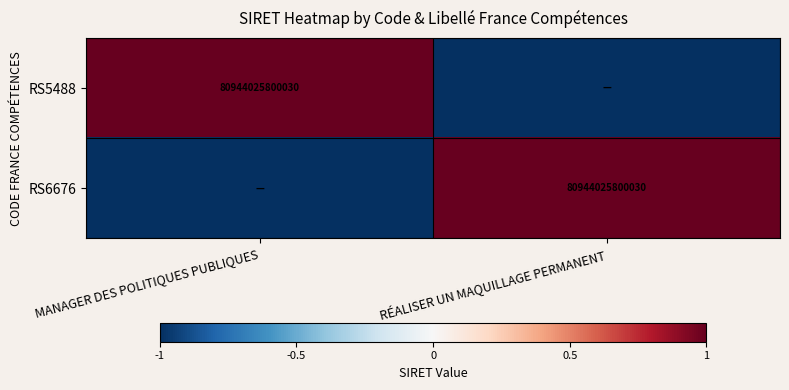

The RS5488 series shows 54762338770339 at MANAGER DES POLITIQUES PUBLIQUES. True or false?

False